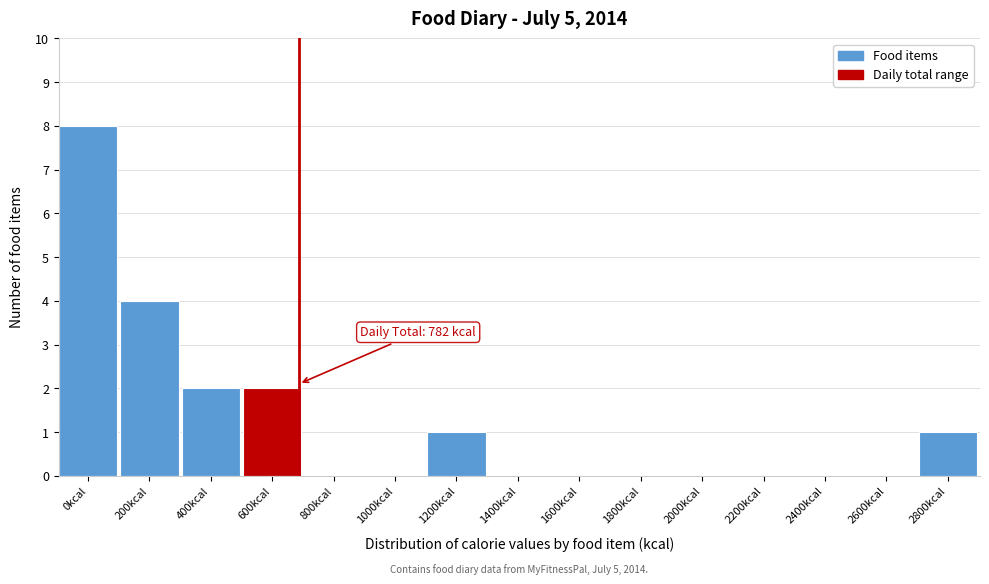

Is it true that the value at 2000kcal is 0?

True